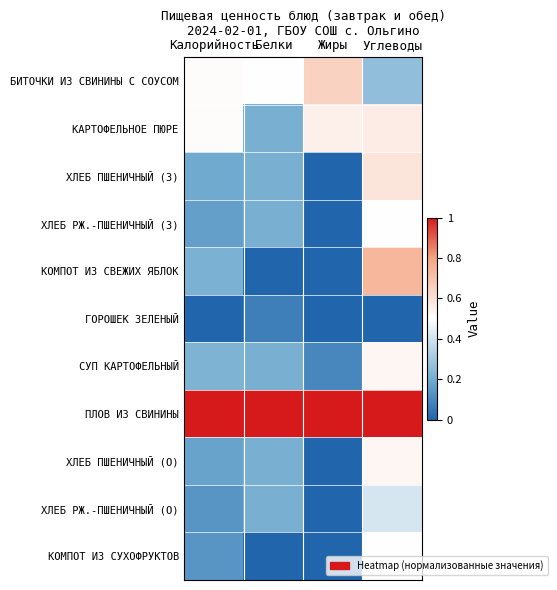

What is the spread (max minus min) of values at Калорийность?

1.0